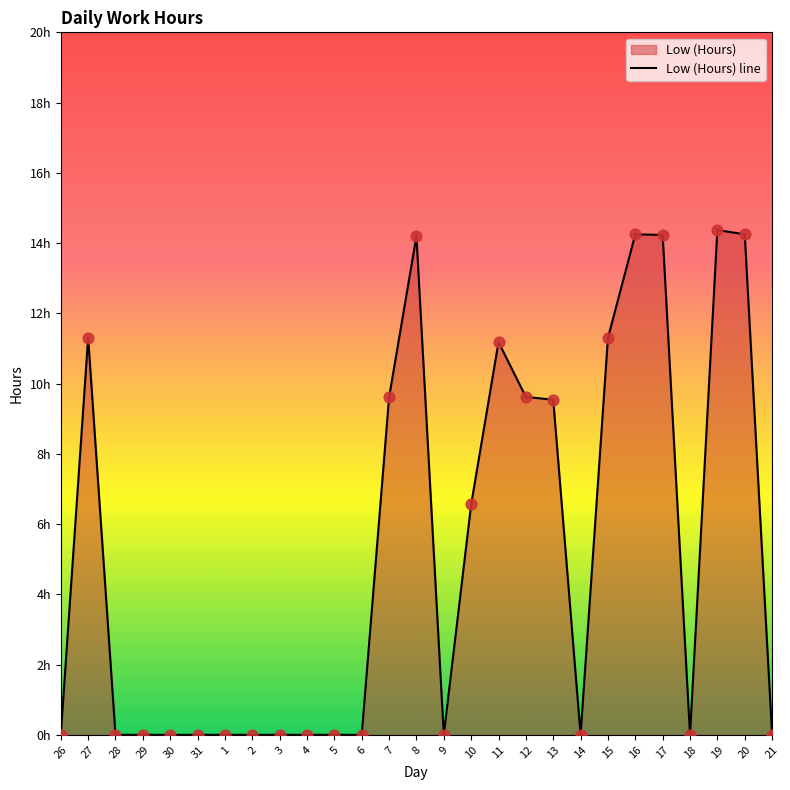

Approximately how many times larger is the value at 15 compared to 16?

0.8